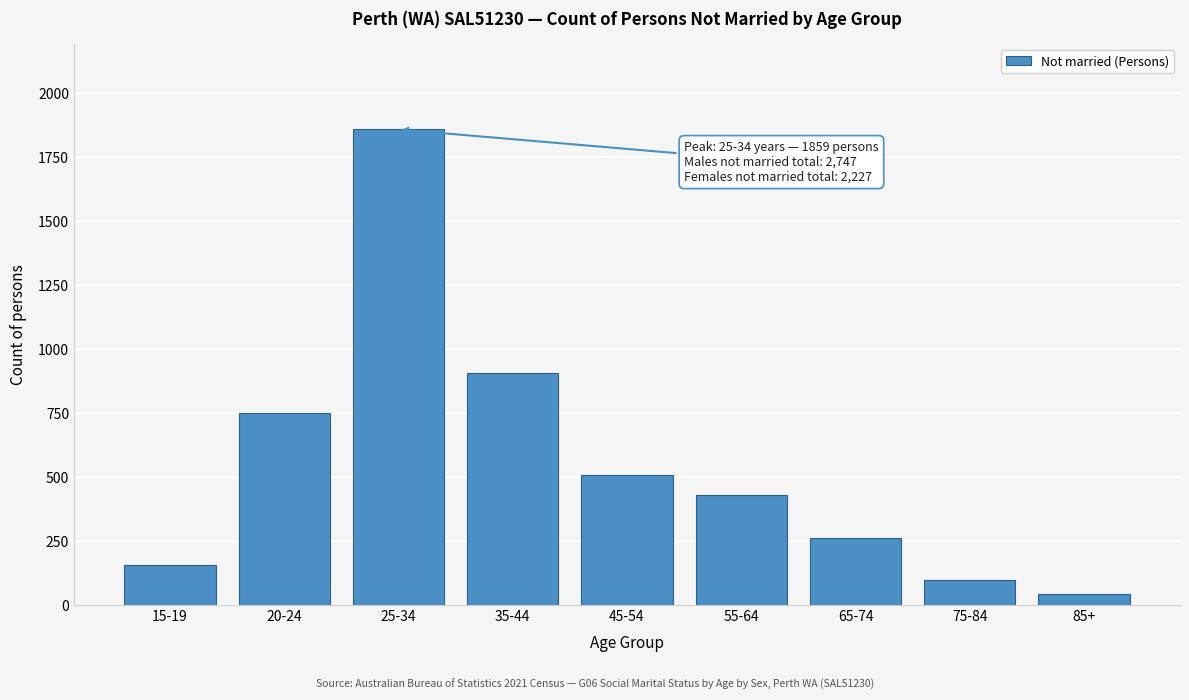

Reading left to right, list all the values displayed in this chart.

15-19=158	20-24=752	25-34=1859	35-44=905	45-54=506	55-64=431	65-74=263	75-84=99	85+=41